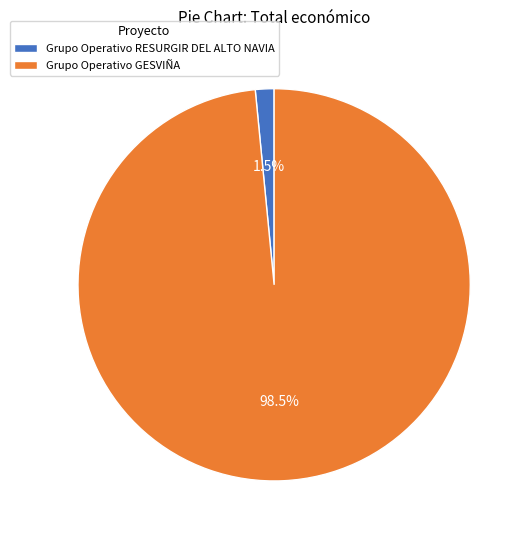

True or false: Grupo Operativo GESVIÑA accounts for 84% of the total.

False